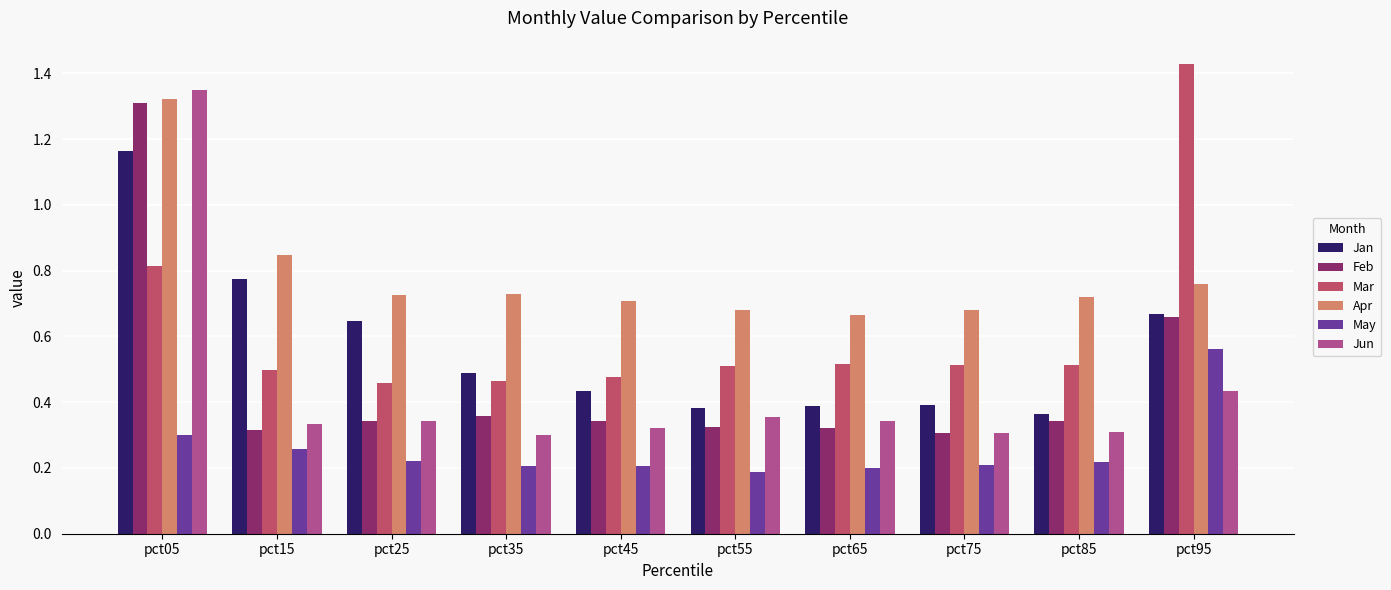

Which label corresponds to the largest value in the chart?

pct95